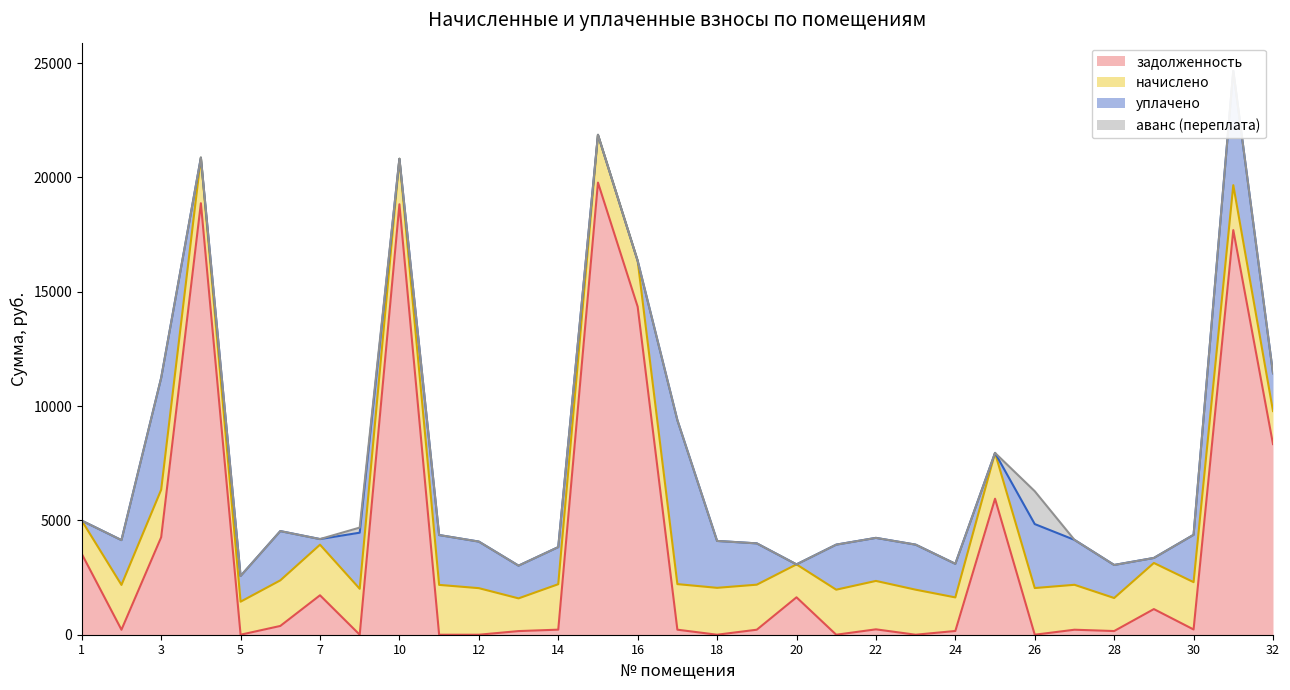

Reading left to right, list all the values displayed in this chart.

задолженность: 3535.3	217.8	4263.2	18873.7	0.0	383.3	1724.6	0.0	18828.5	0.0	0.0	159.0	221.0	19776.8	14346.8	220.0	0.0	218.9	1636.2	0.0	235.3	0.0	163.2	5948.6	0.0	218.4	160.6	1121.0	229.5	17698.5	8338.3
начислено: 1454.8	1960.5	2079.7	1993.9	1445.3	1993.9	2213.3	2008.2	1989.1	2179.9	2036.8	1431.0	1989.1	2089.3	2008.2	1993.9	2051.1	1970.0	1440.5	1970.0	2117.9	1970.0	1469.2	2003.4	2041.6	1965.2	1445.3	2017.7	2070.2	1965.2	1445.3
уплачено: 0.0	1959.8	4891.0	0.0	1124.1	2155.0	245.9	2454.4	0.0	2179.9	2036.8	1431.0	1622.1	0.0	0.0	7172.4	2051.1	1806.8	0.0	1970.0	1882.7	1970.0	1469.2	0.0	2798.3	1965.2	1445.3	219.3	2069.7	5000.0	1653.7
аванс (переплата): 0.0	0.0	0.0	0.0	0.0	0.0	0.0	223.1	0.0	0.0	0.0	0.0	0.0	0.0	0.0	0.0	0.0	0.0	0.0	0.0	0.0	0.0	0.0	0.0	1437.3	0.0	0.0	0.0	0.0	0.0	0.0